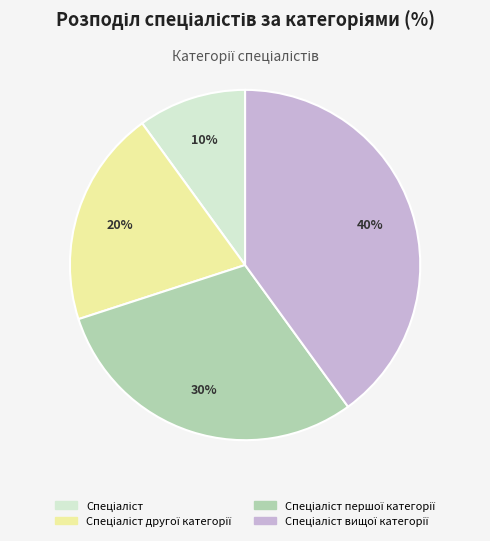

Is there a majority slice in this chart?

No